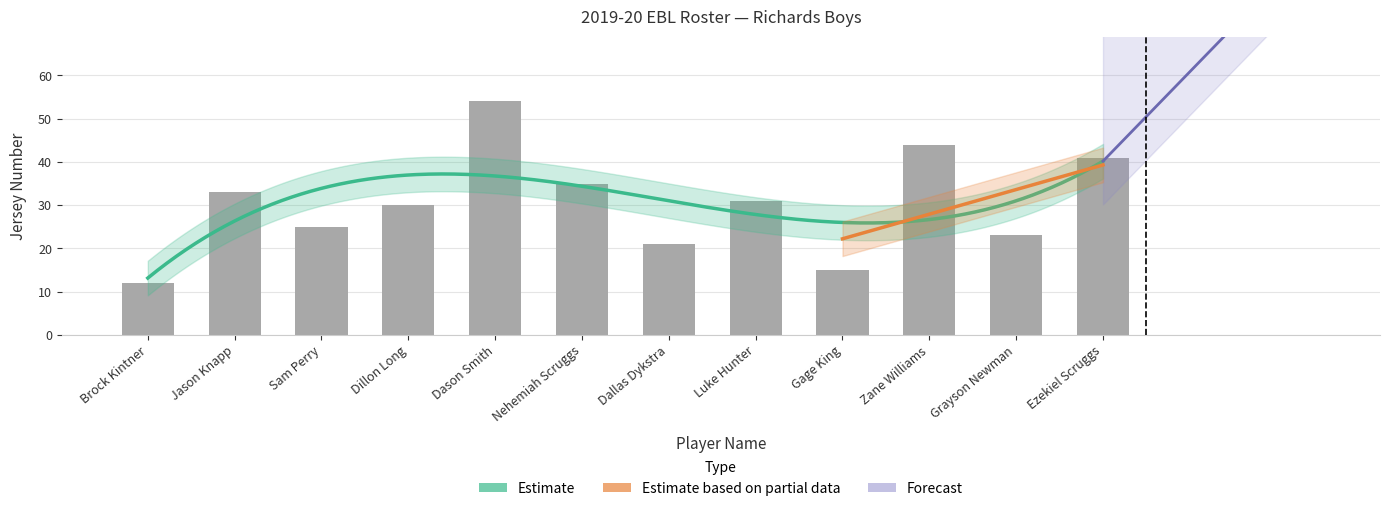

Rank the categories by value from highest to lowest.

Dason Smith, Zane Williams, Ezekiel Scruggs, Nehemiah Scruggs, Jason Knapp, Luke Hunter, Dillon Long, Sam Perry, Grayson Newman, Dallas Dykstra, Gage King, Brock Kintner